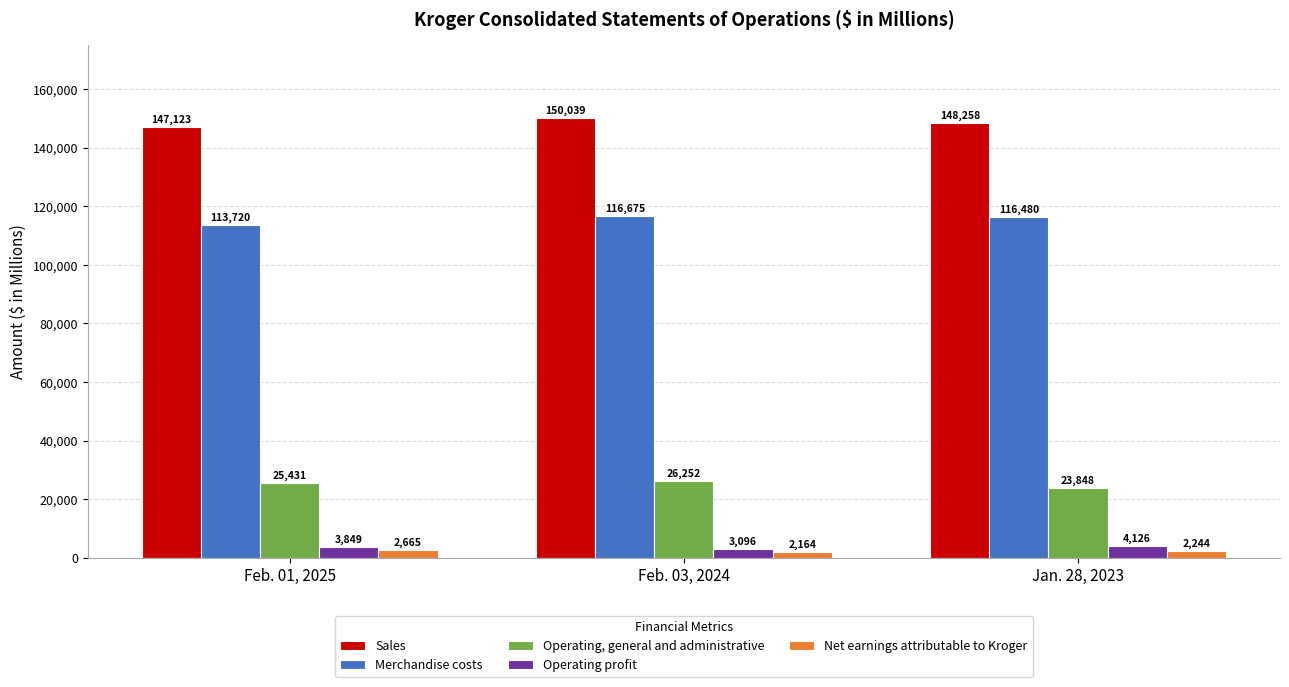

Rank the series at Feb. 03, 2024 from highest to lowest value.

Sales, Merchandise costs, Operating, general and administrative, Operating profit, Net earnings attributable to Kroger